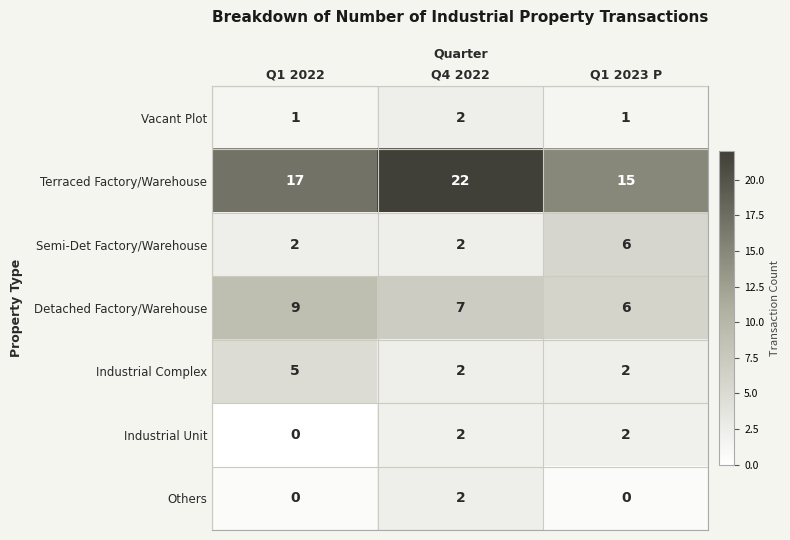

Count the number of categories in the chart.

3